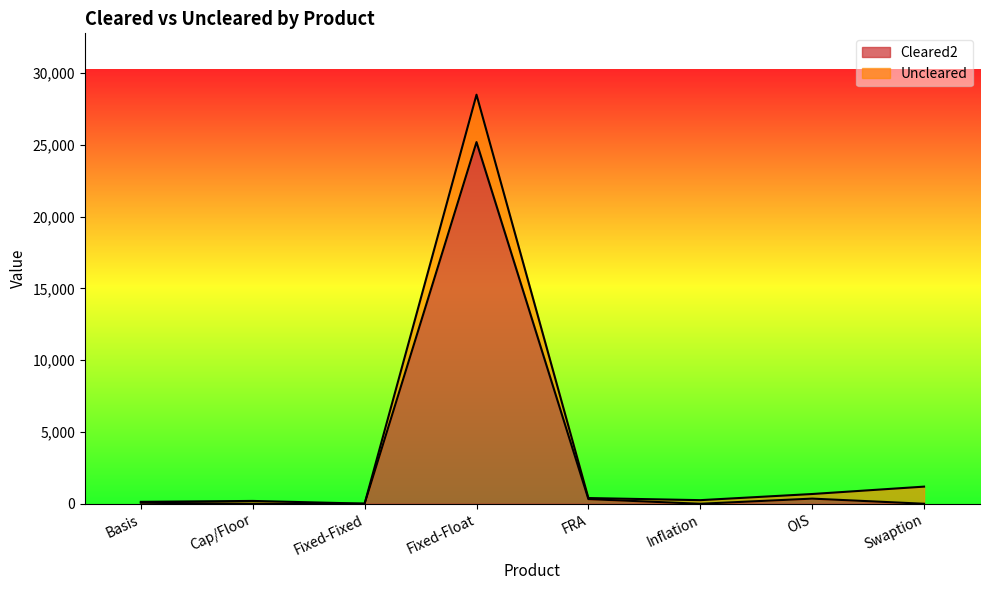

Where is the data nearest to the value 12596?

OIS